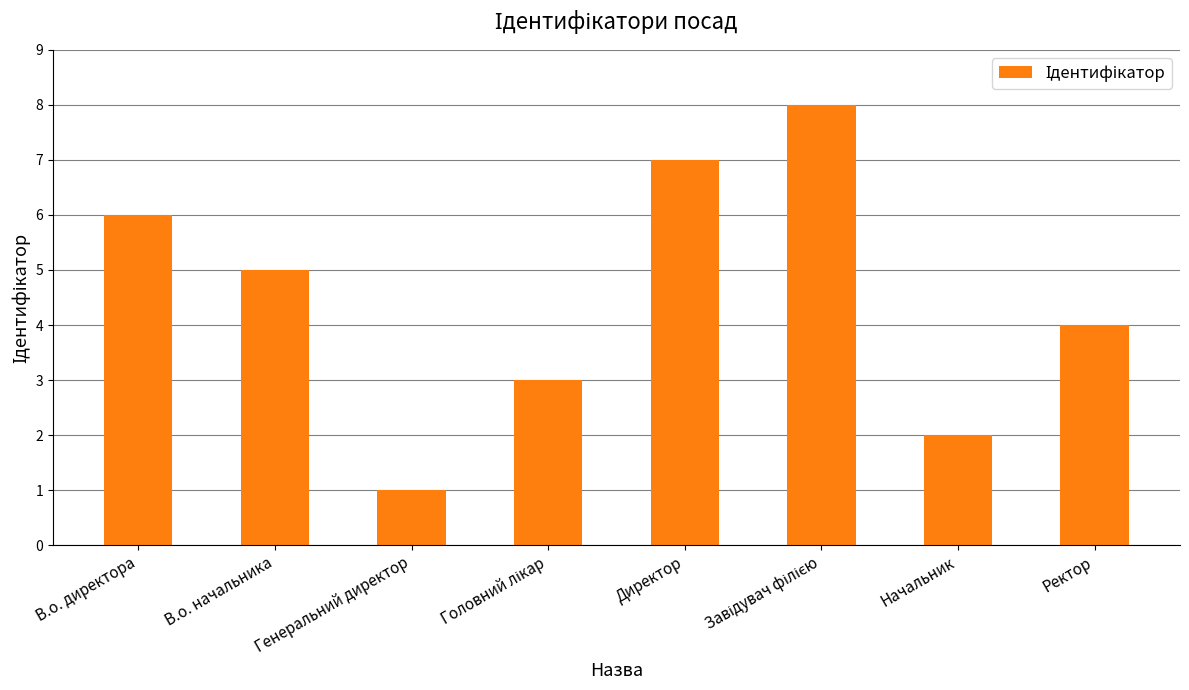

Which category has the lowest value across all series?

Генеральний директор